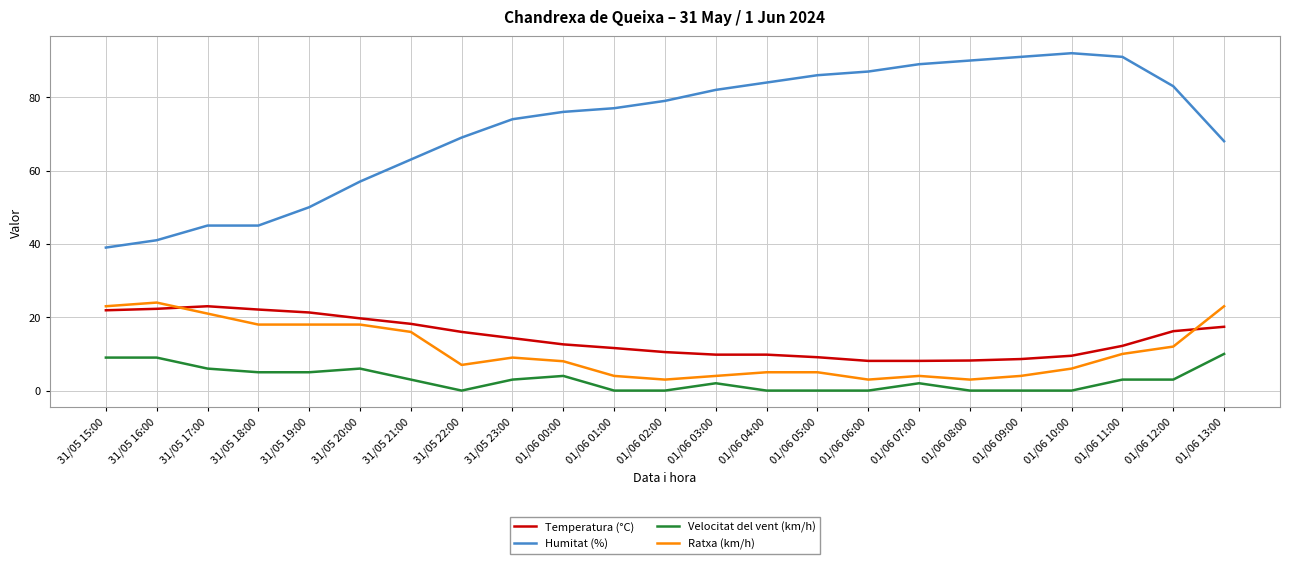

The Velocitat del vent (km/h) series shows 6.0 at 31/05 17:00. True or false?

True